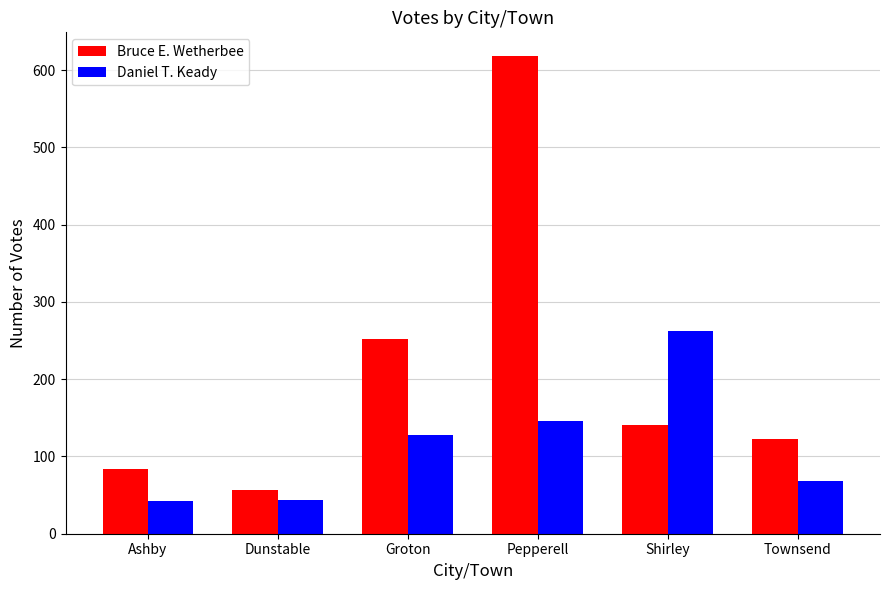

What is the difference between the maximum and minimum values in the Bruce E. Wetherbee series?

561